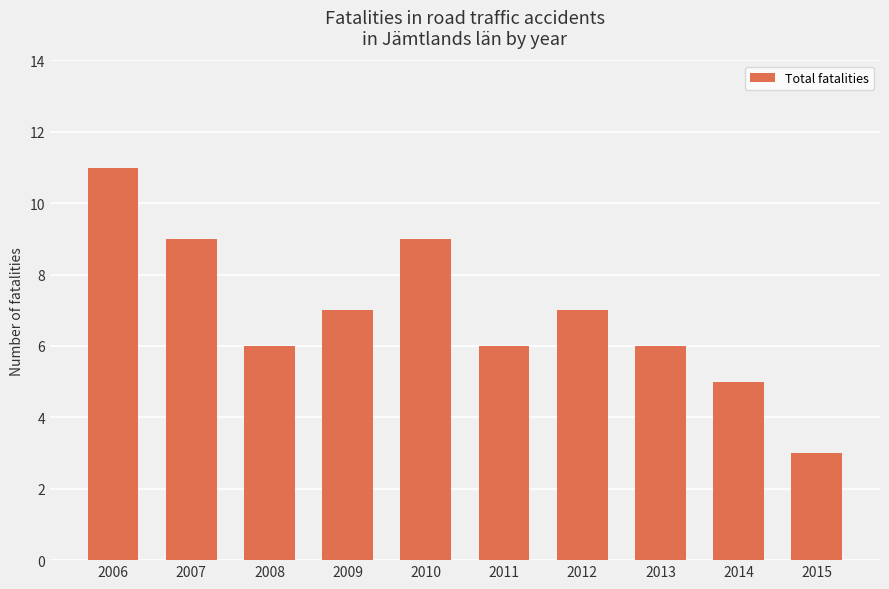

The chart shows a value of 3 at 2015. True or false?

True